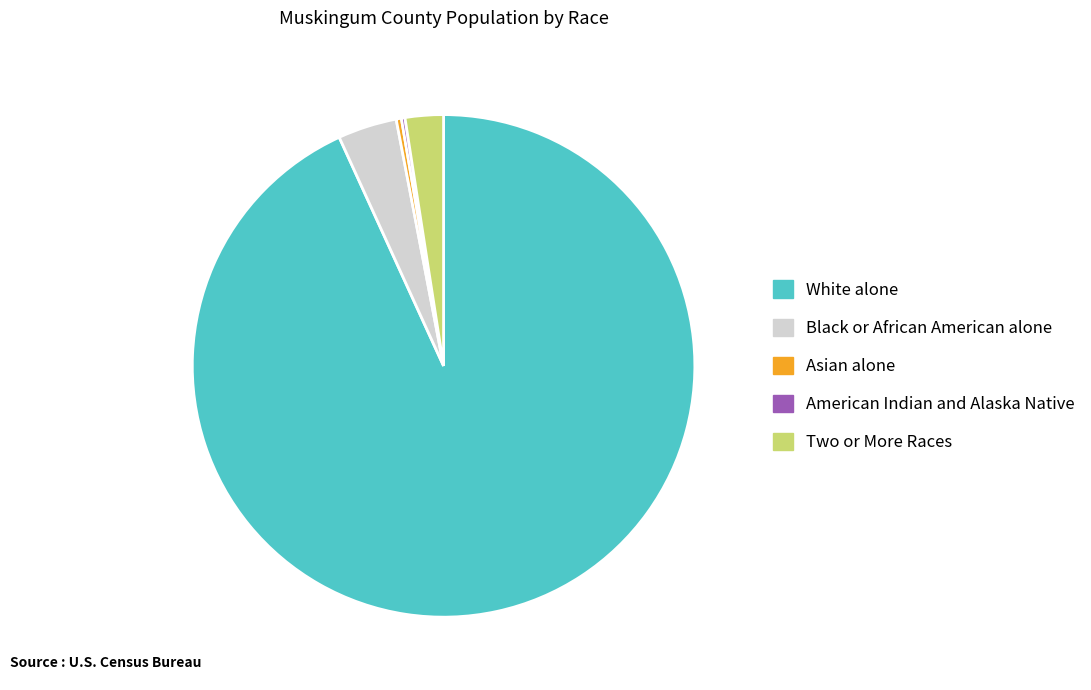

True or false: Asian alone accounts for 8% of the total.

False